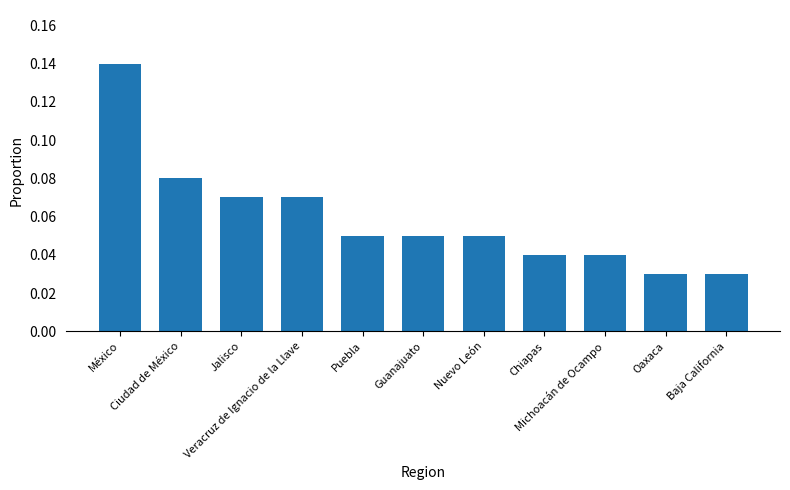

Which category has the lowest value across all series?

Oaxaca